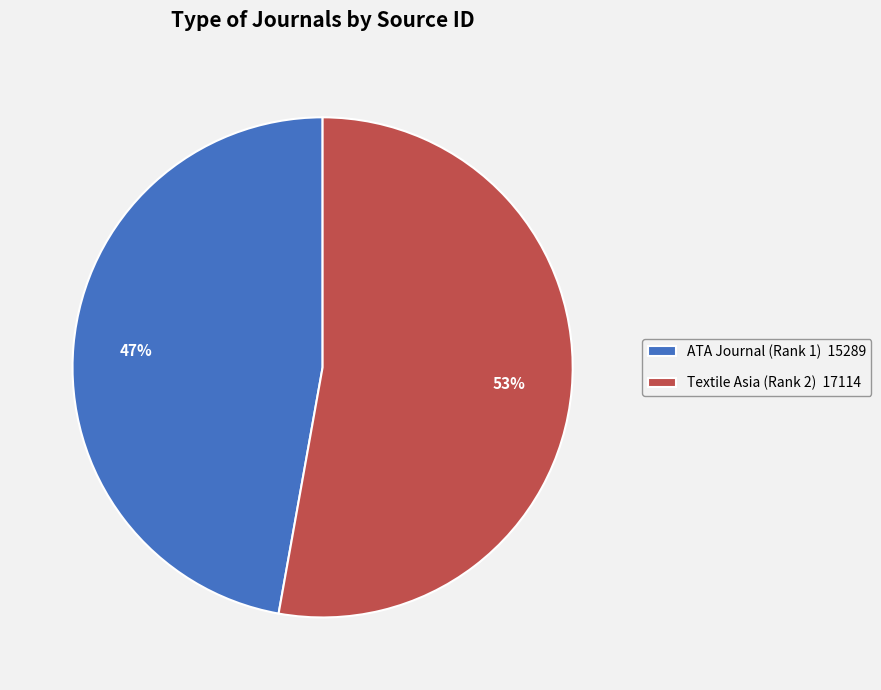

How many segments does this pie chart have?

2